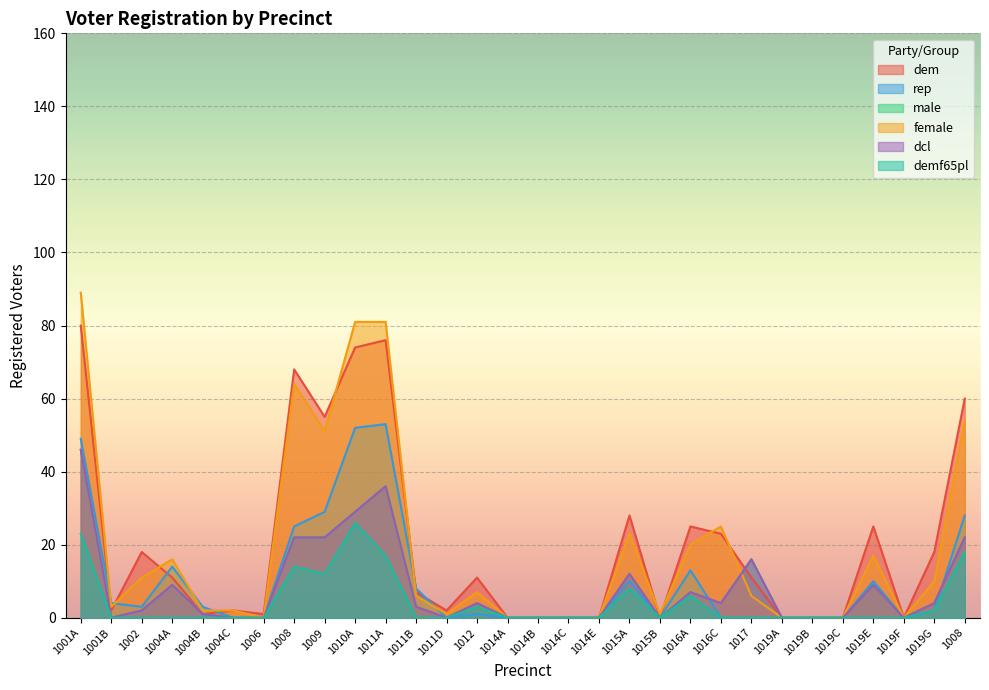

What is the difference between the maximum and minimum values in the female series?

89